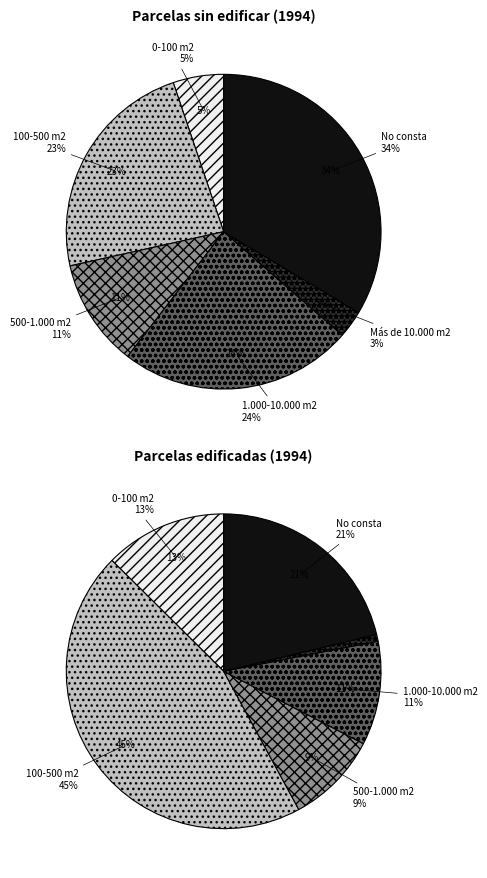

True or false: 0-100 m2 accounts for 18% of the total.

False